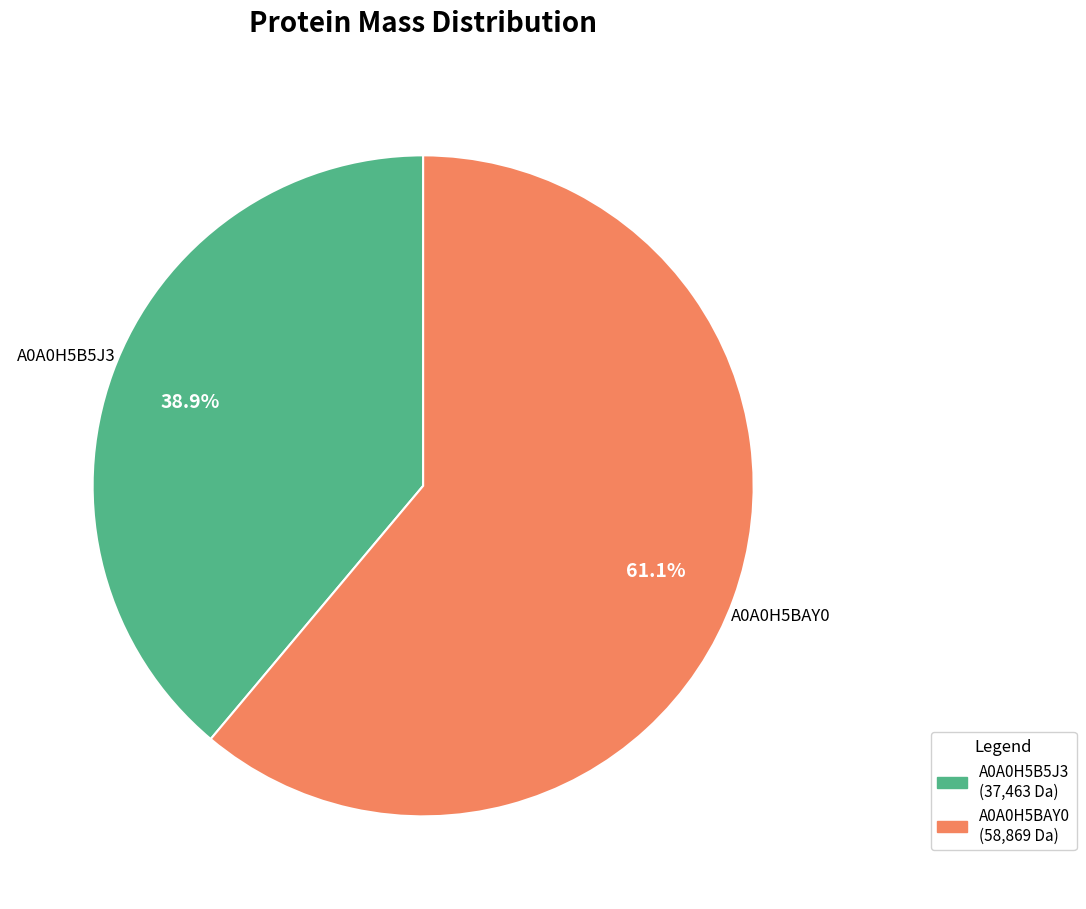

Is there a majority slice in this chart?

Yes